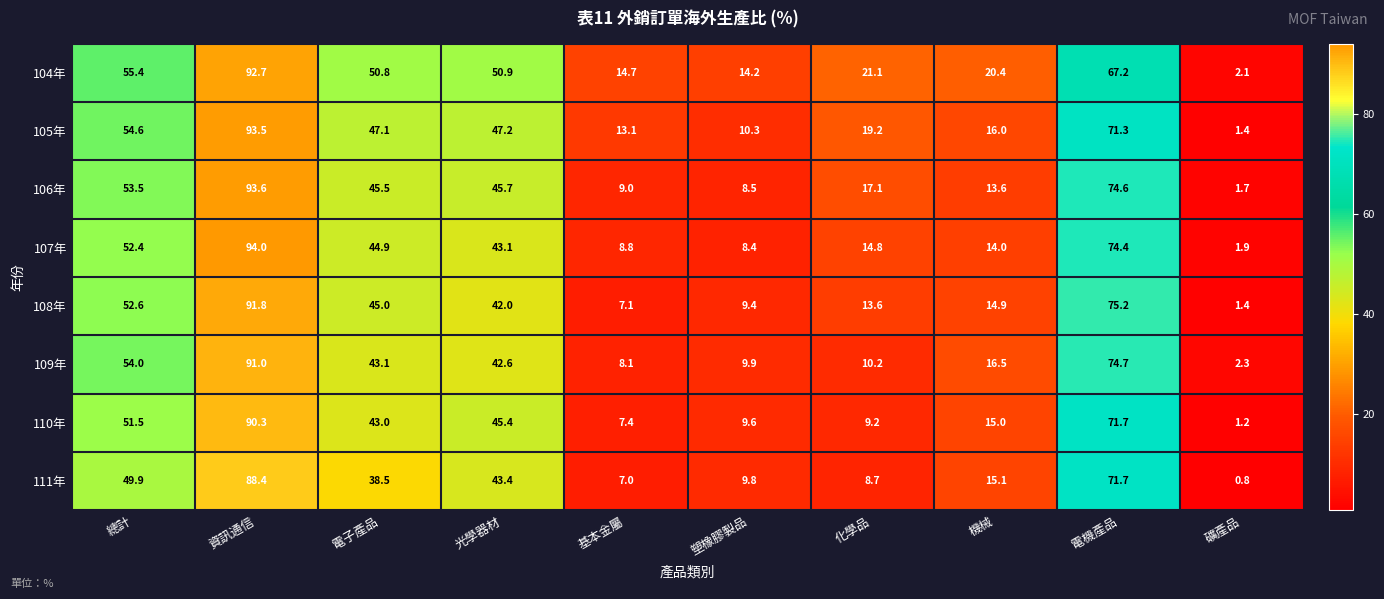

At which label is 104年 closest to 47?

電子產品